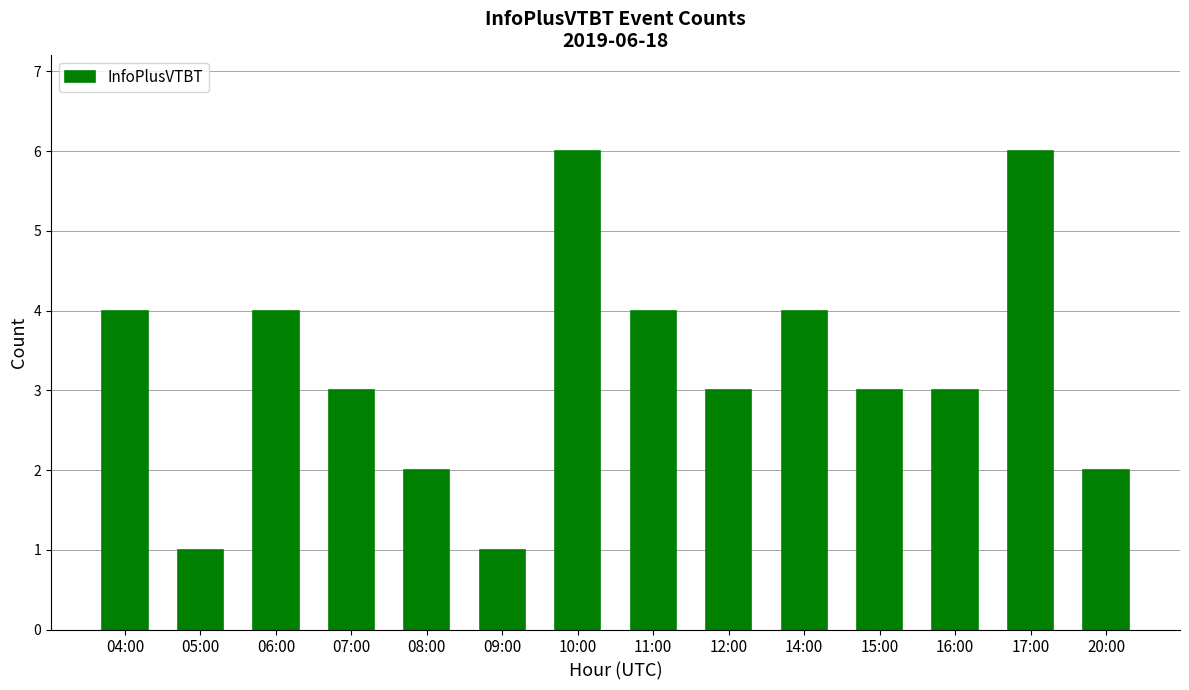

How many values are between 2 and 4?

10